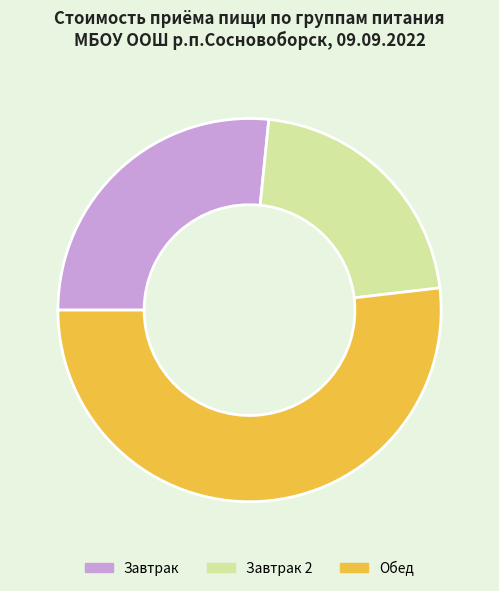

What is the smallest slice in the pie chart?

Завтрак 2